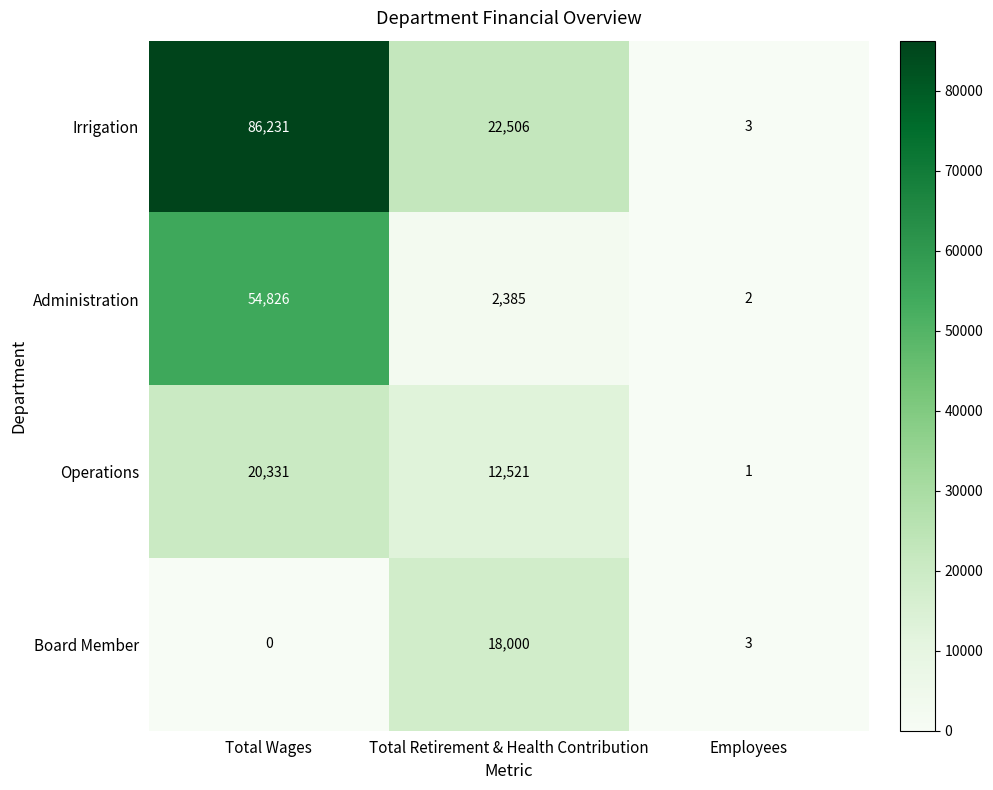

What is the sum of the Irrigation values at Employees and Total Retirement & Health Contribution?

22509